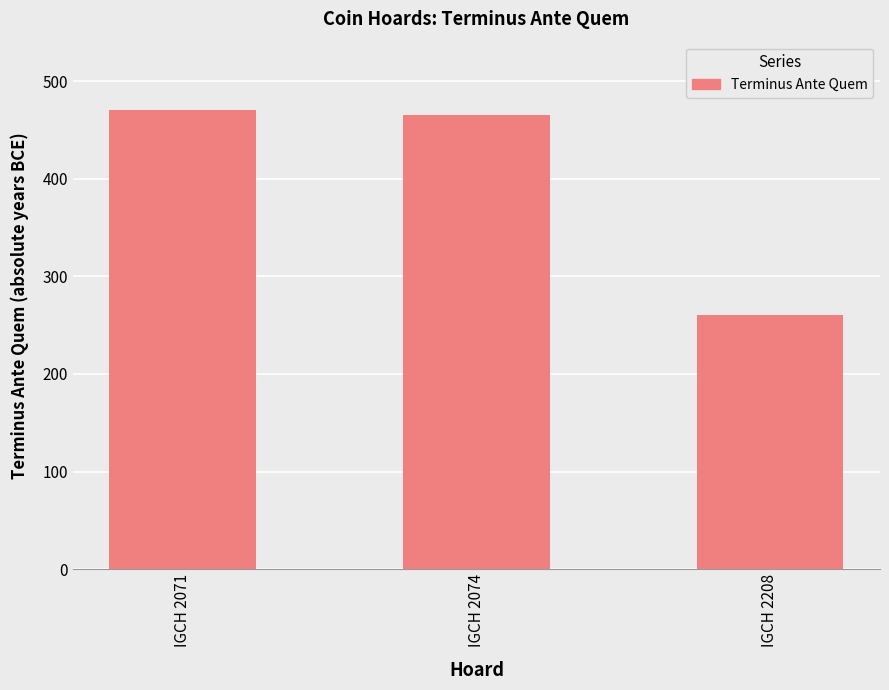

What is the average value?

398